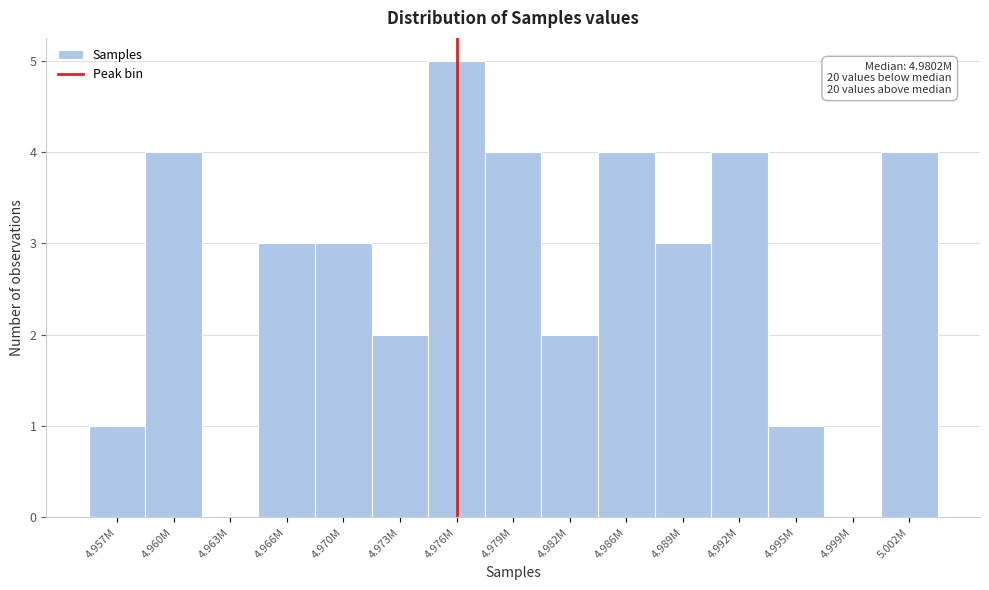

Reading left to right, extract all data points from this chart.

4.957M=1	4.960M=4	4.963M=0	4.966M=3	4.970M=3	4.973M=2	4.976M=5	4.979M=4	4.982M=2	4.986M=4	4.989M=3	4.992M=4	4.995M=1	4.999M=0	5.002M=4